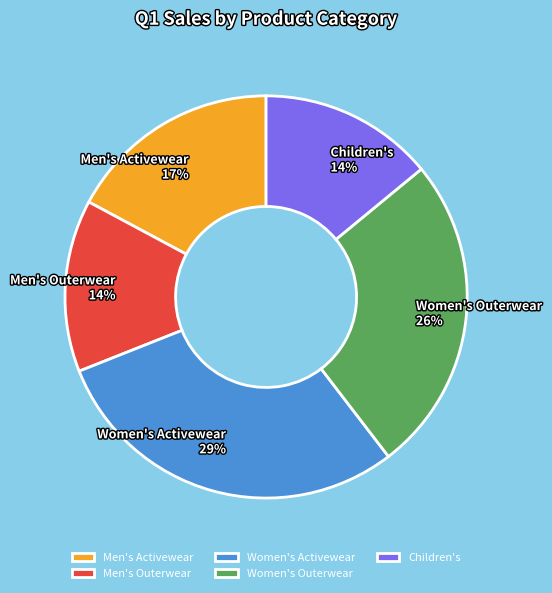

Which slice is the largest?

Women's Activewear